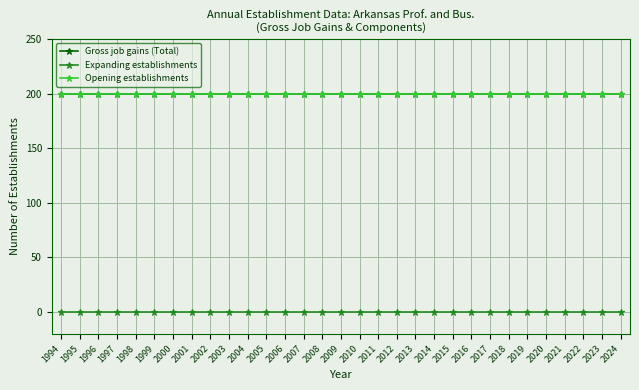

Is this an area chart (filled region under the line)?

No